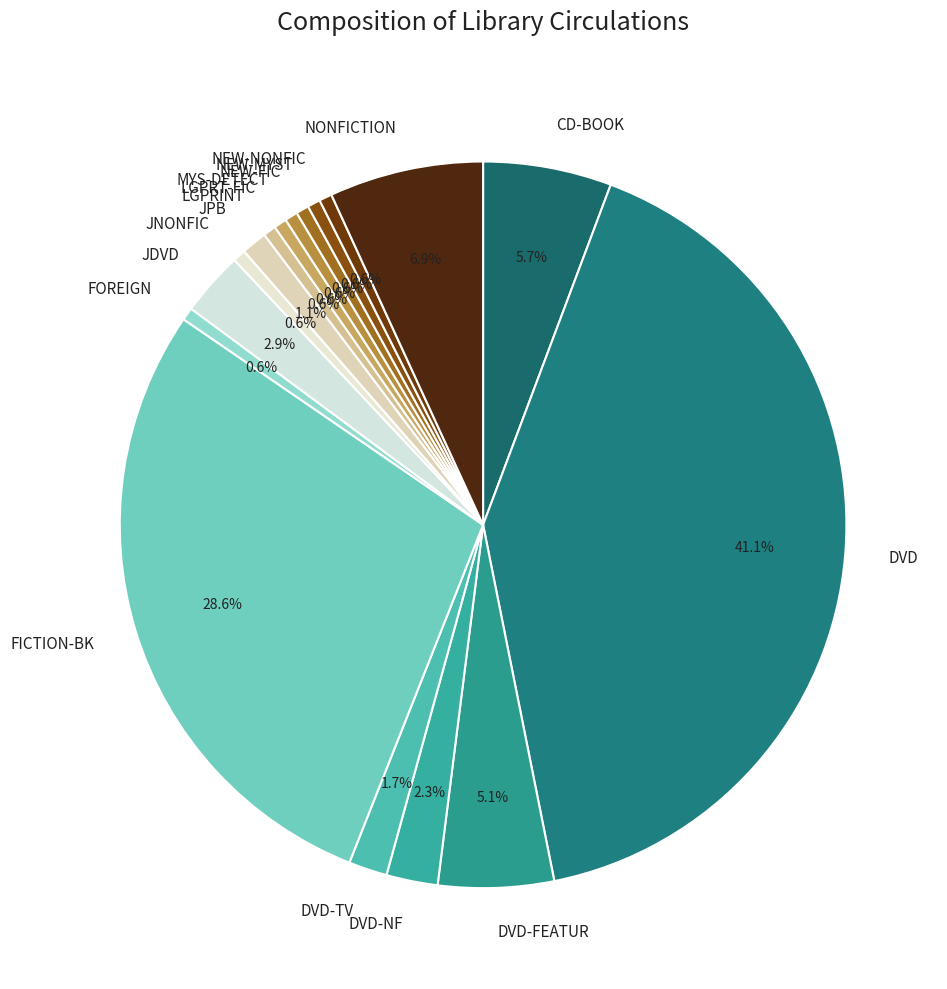

Which slice is the largest?

DVD